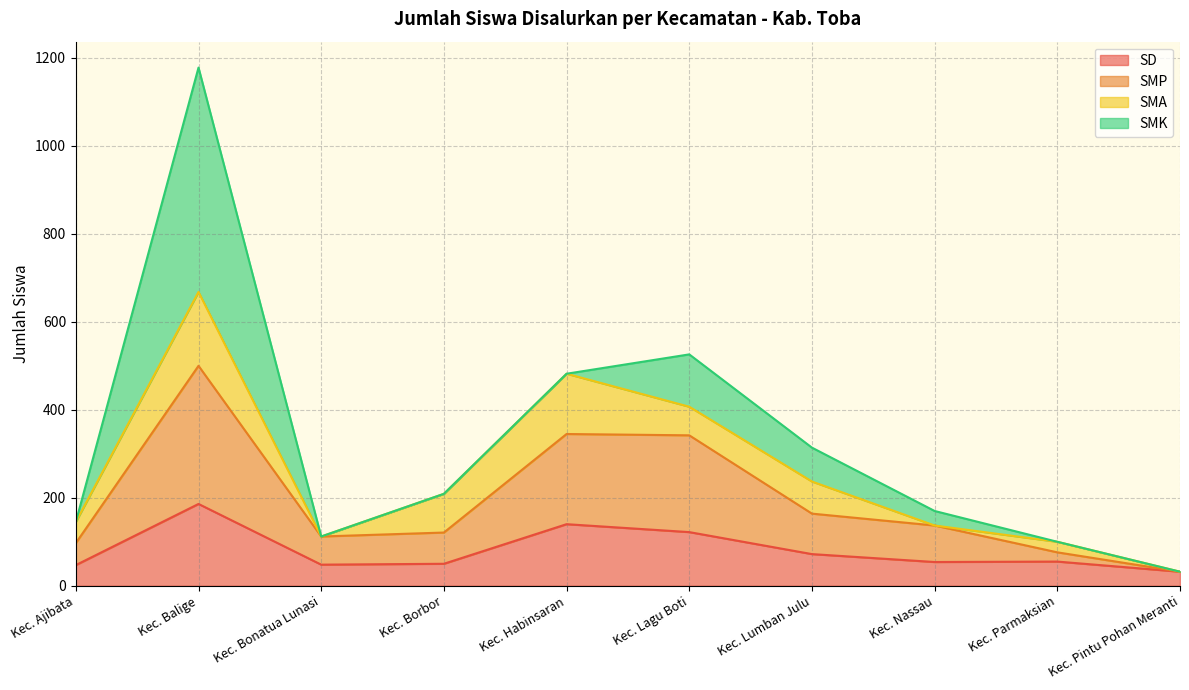

What is the value of the SMP point at the 2nd from the left?

500